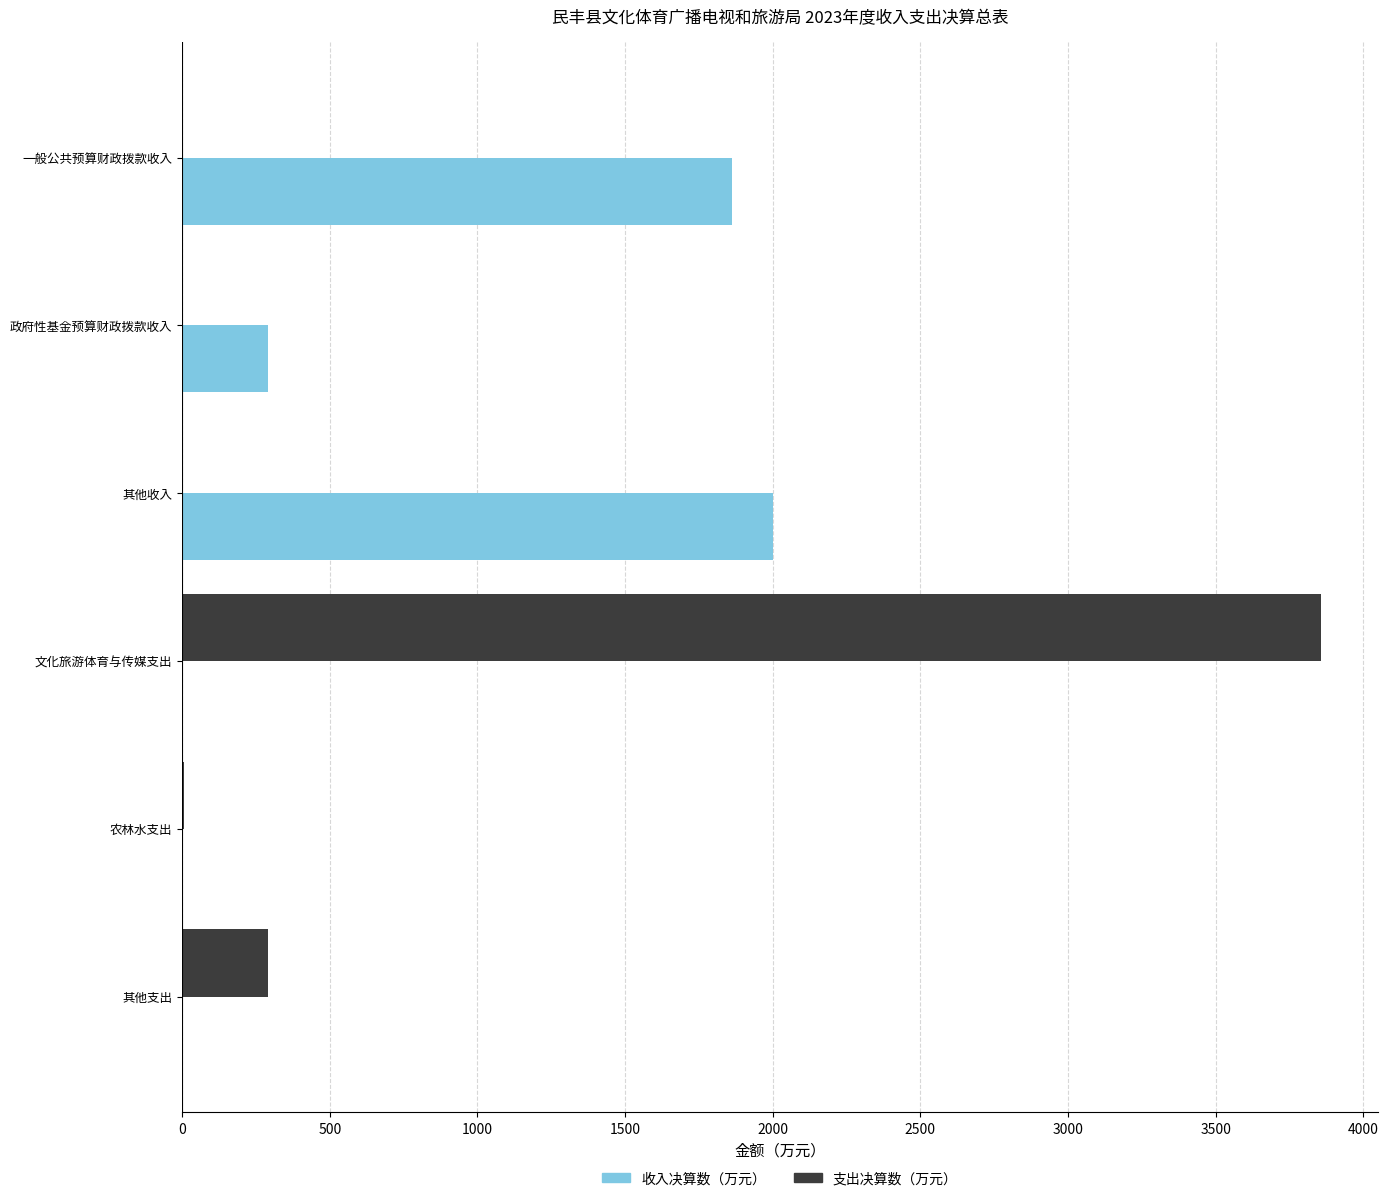

What is the total value across all series at 其他支出?

290.0